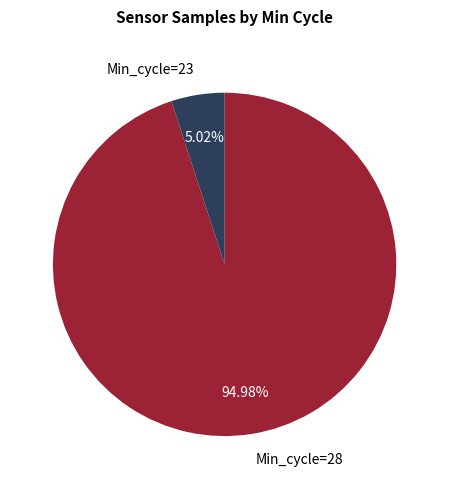

How many slices are in this pie chart?

2